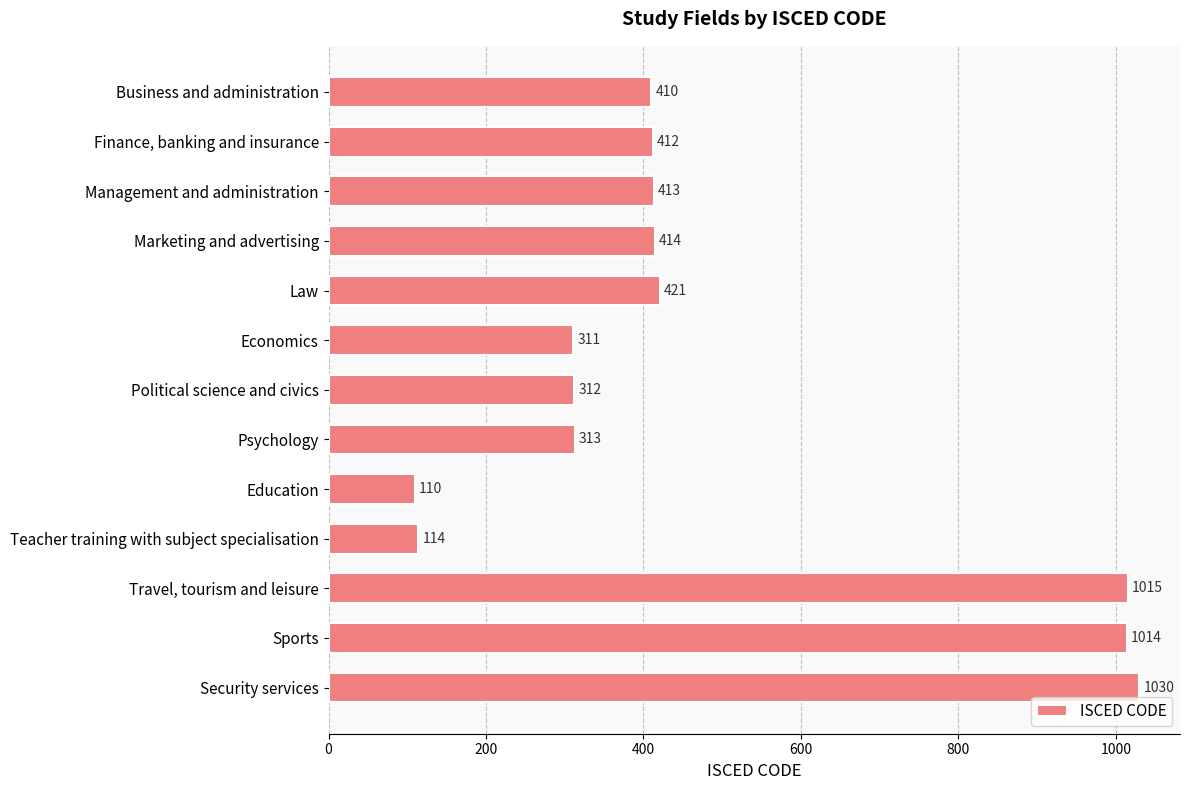

Approximately how many times larger is the value at Finance, banking and insurance compared to Sports?

0.4